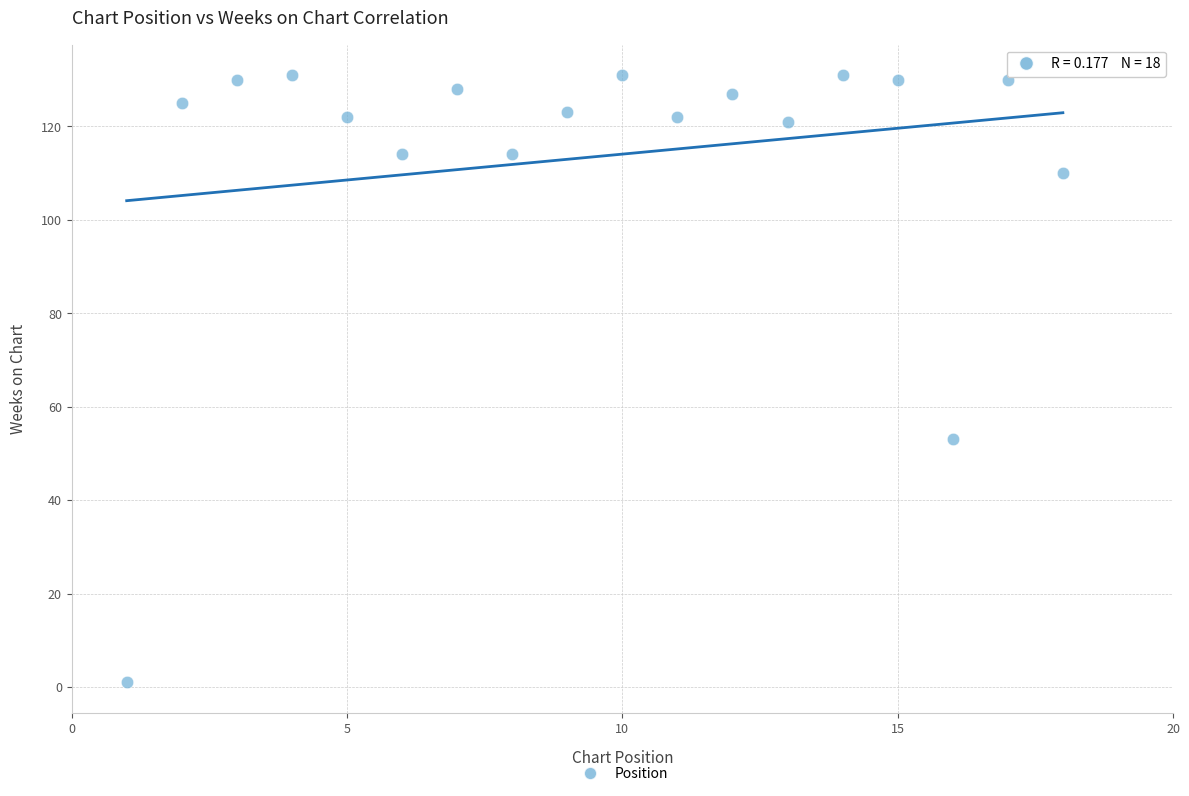

What is the range of Y values (max minus min)?

130